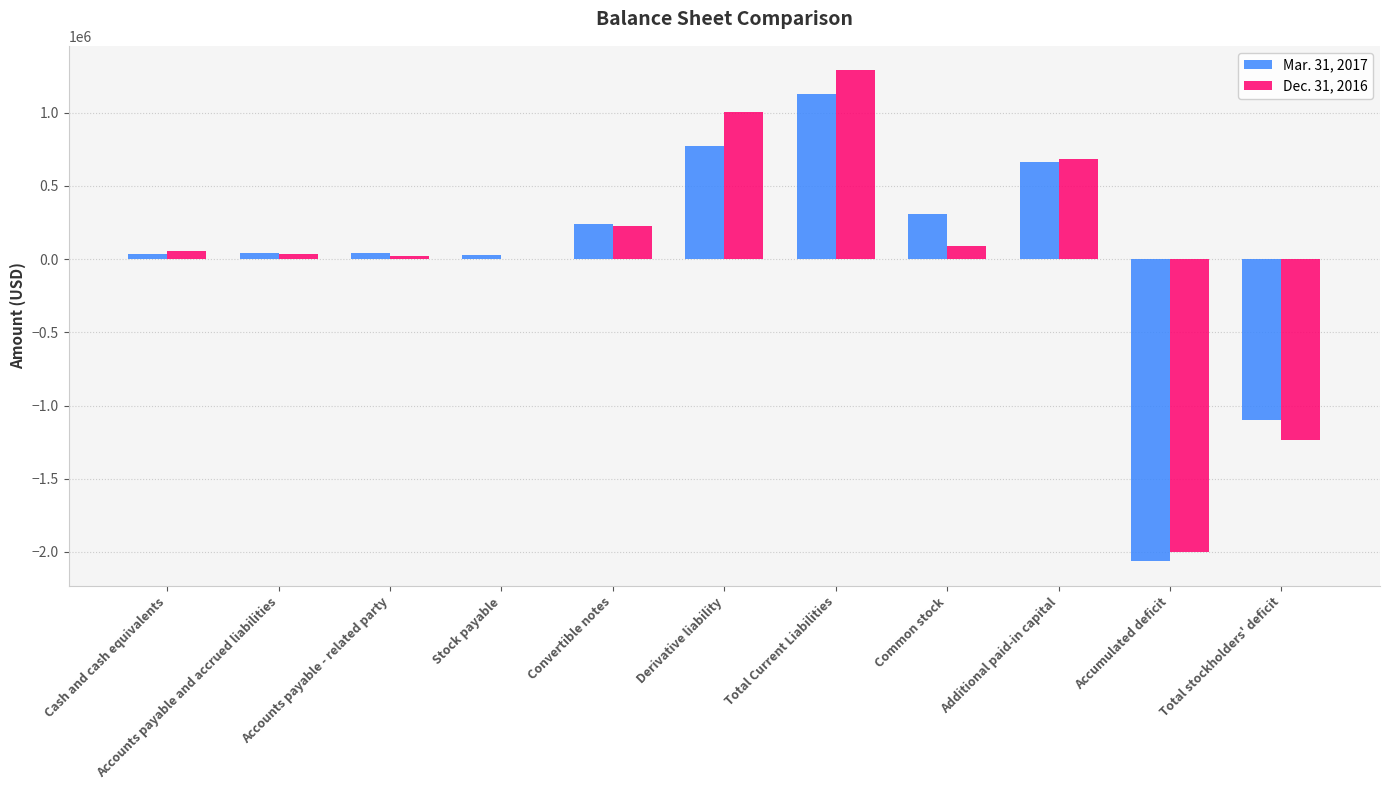

What is the total value across all series at Total Current Liabilities?

2420467